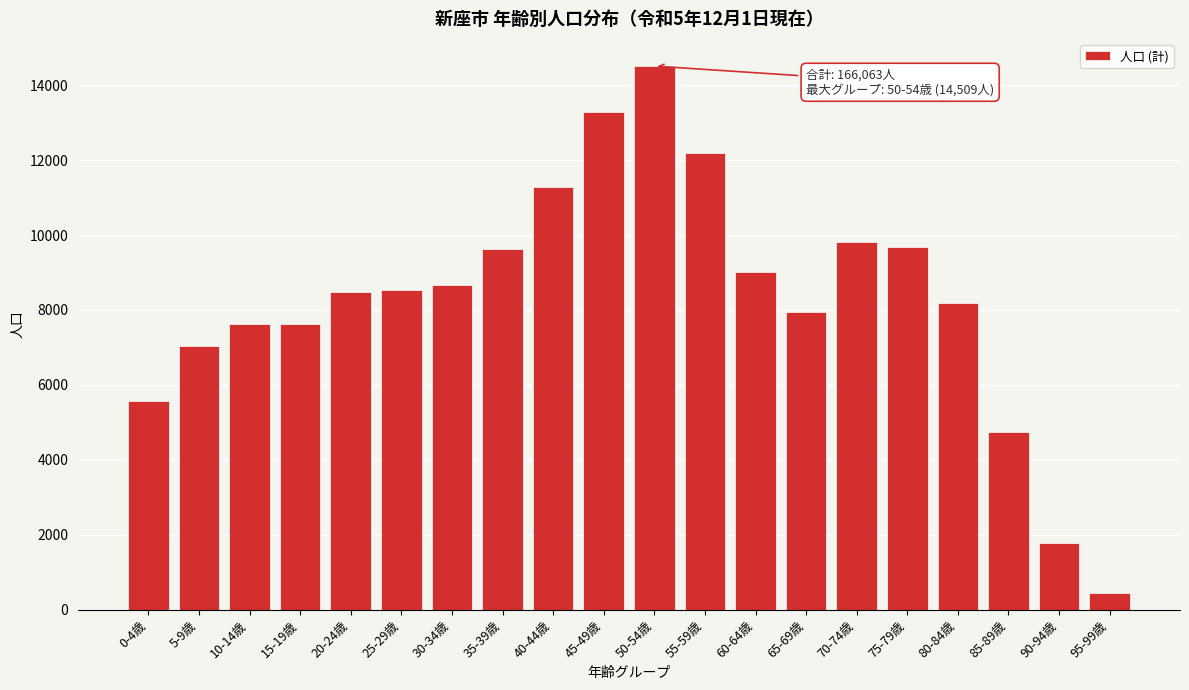

What is the average value?

8300